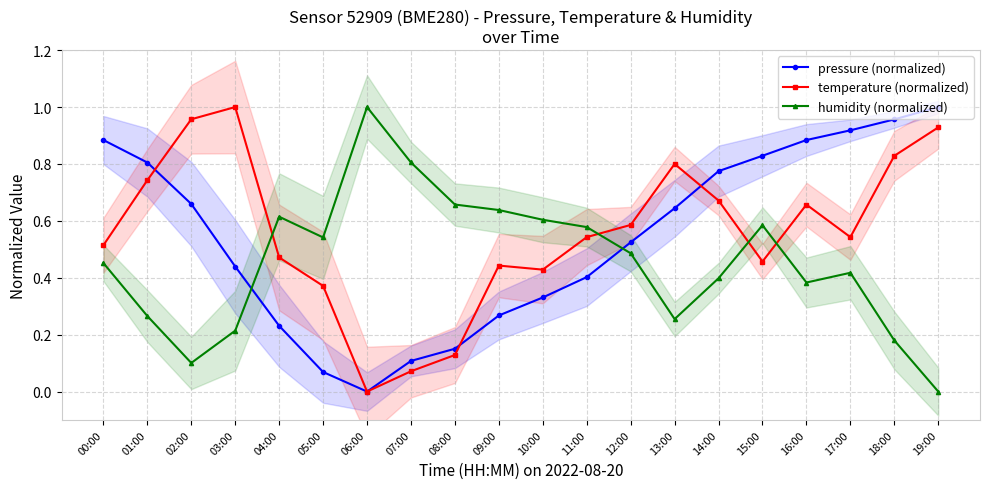

Which series has the largest range (max minus min)?

pressure (normalized)